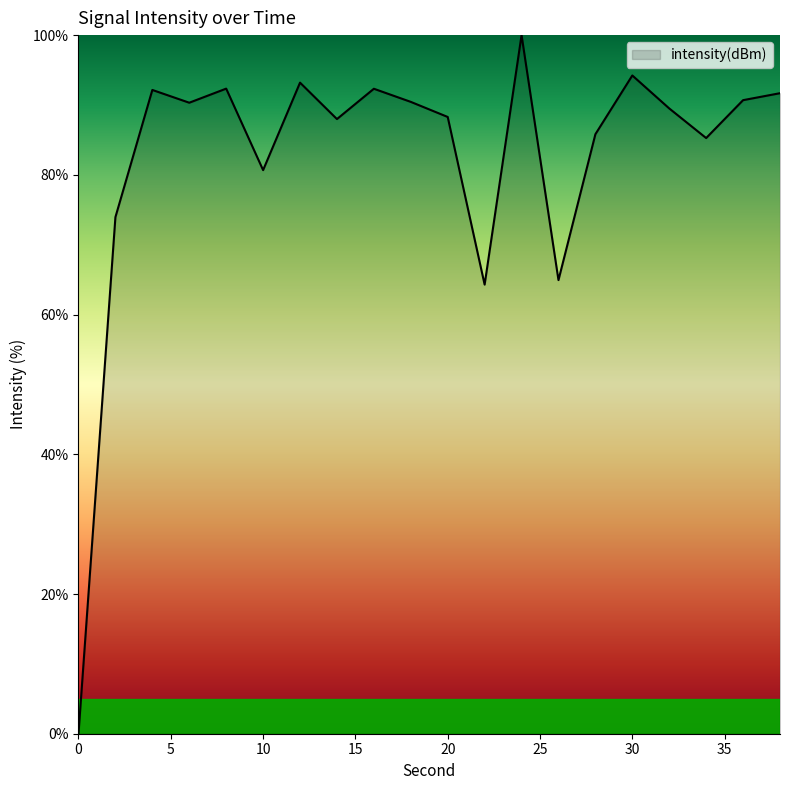

What is the difference between the maximum and minimum values?

100.0